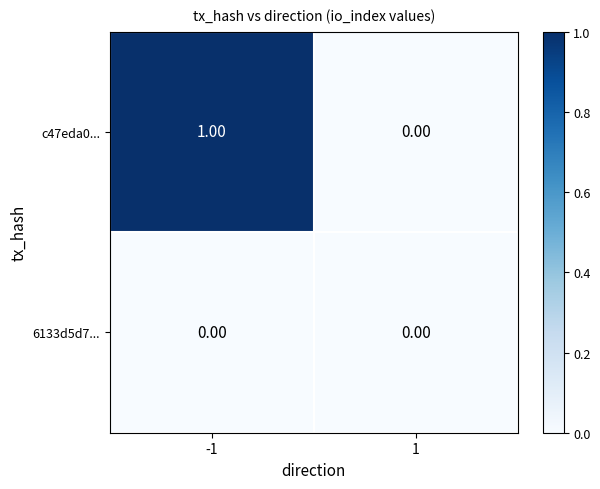

Rank the series at -1 from highest to lowest value.

c47eda0..., 6133d5d7...